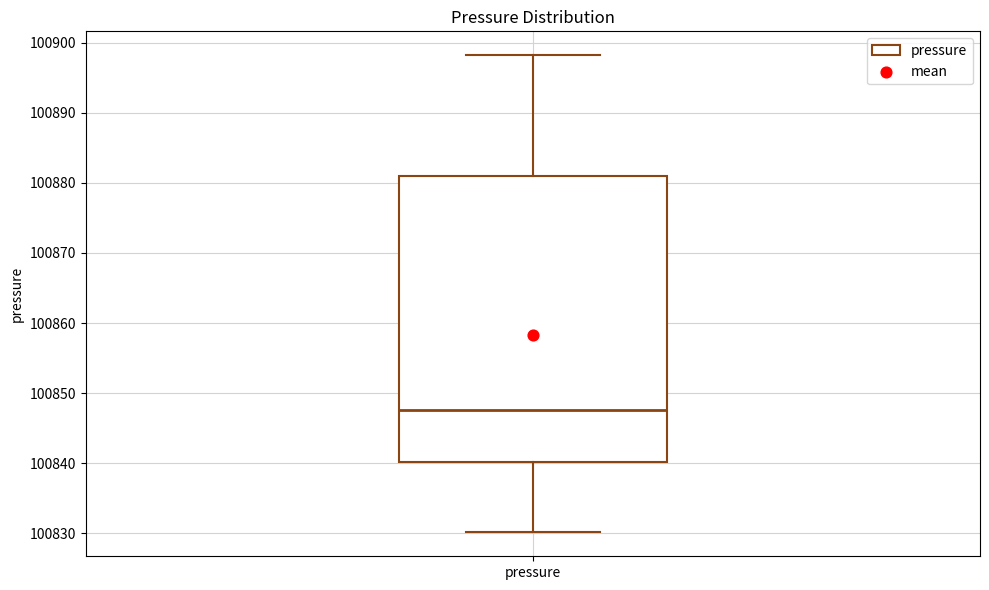

Read this box plot against the y-axis: the position of the median line, the range covered by the box, and the ends of both whiskers. The values are not printed on the chart, so give them approximately, as read against the axis.

median 100848, box 100840 to 100881, whiskers 100830 to 100898